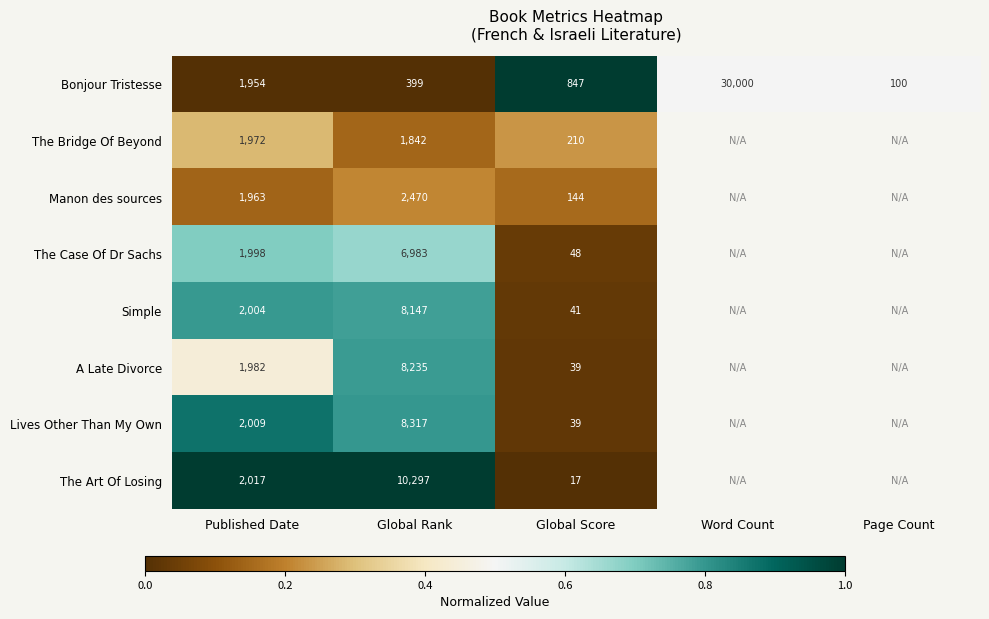

The value of Bonjour Tristesse at Word Count is 30000. True or false?

True